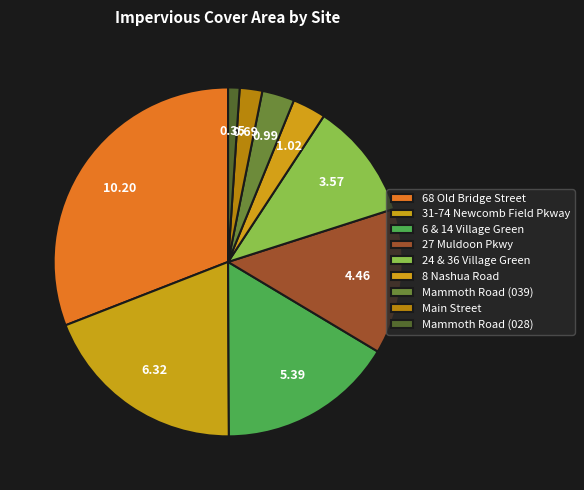

Which slice is the smallest?

Mammoth Road (028)